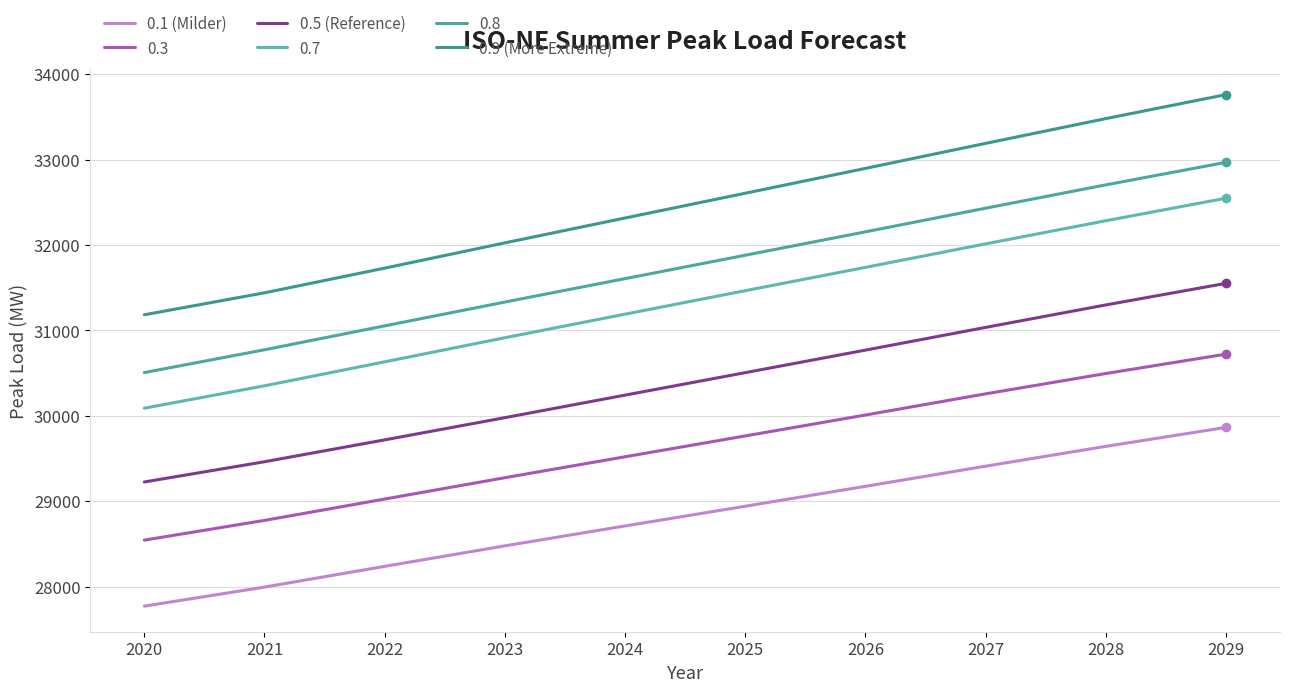

True or false: 0.9 (More Extreme) has a value of 31728 at 2022.

True